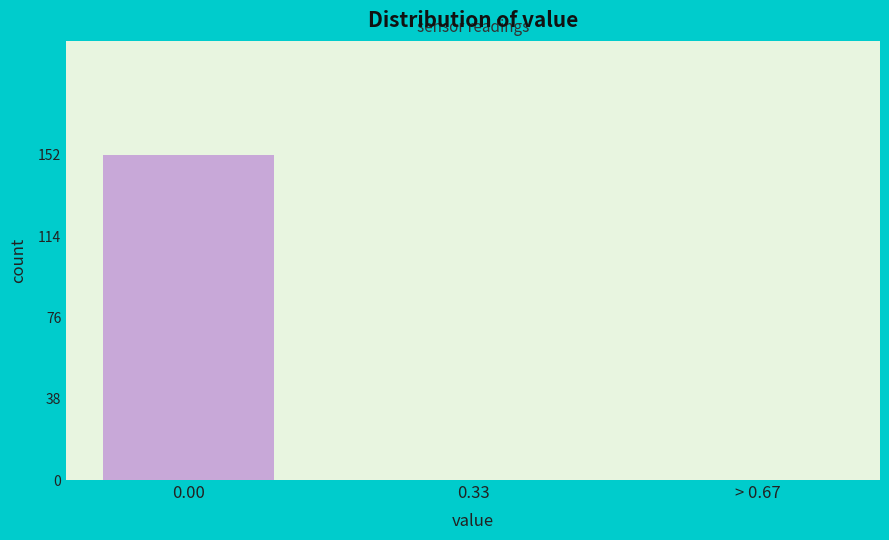

Reading left to right, what are all the values shown in this chart?

0.00=152	0.33=0	> 0.67=0